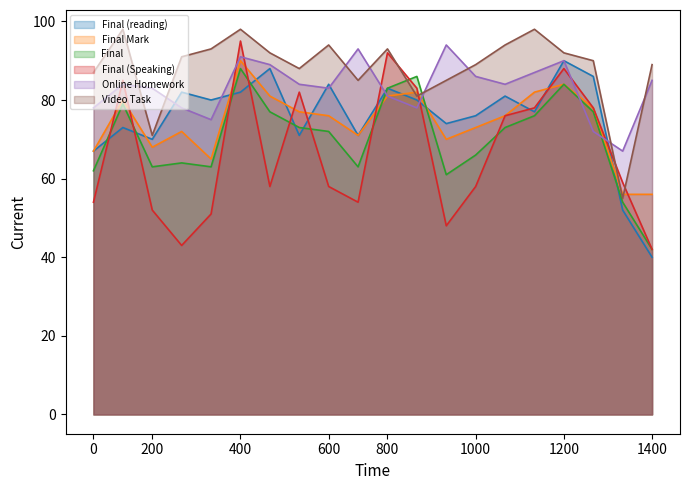

What is the smallest value displayed?

40